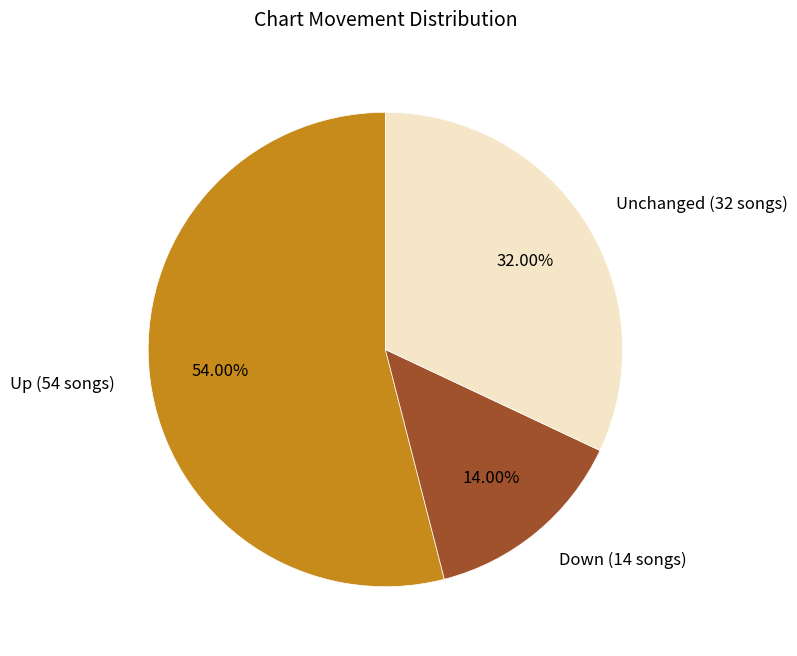

Does any single category account for the majority?

Yes